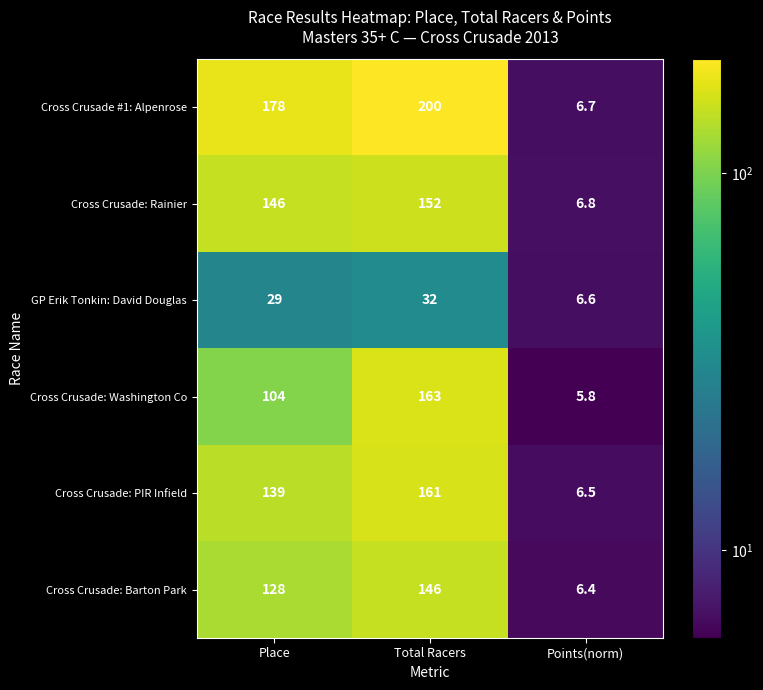

What is the minimum value shown in the chart?

5.8